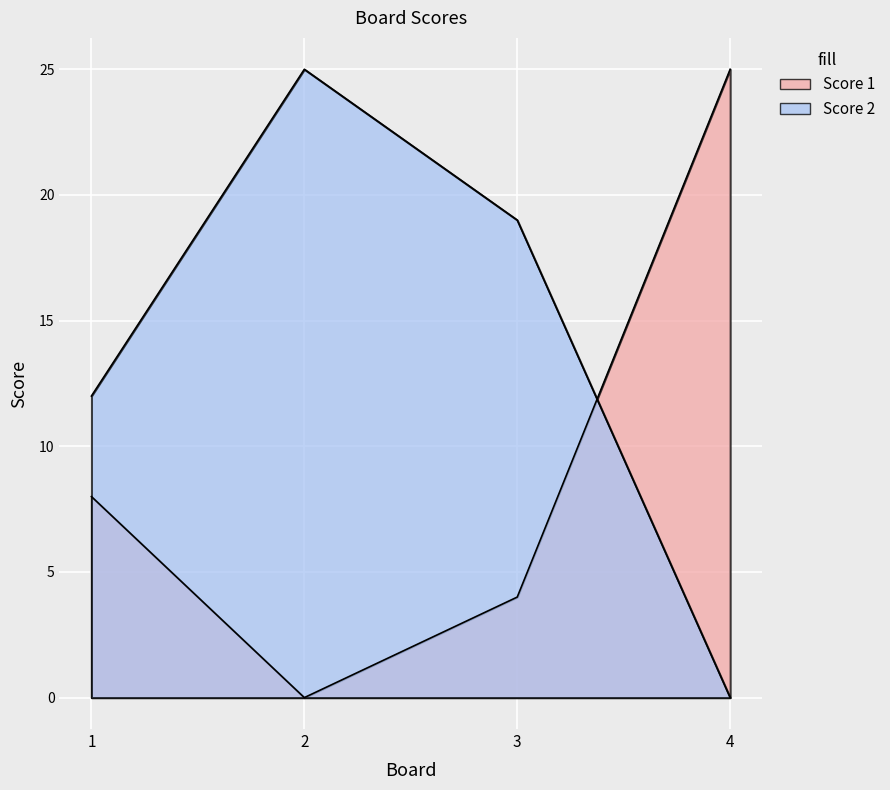

Between 1 and 2, which series saw the biggest shift?

Score 2